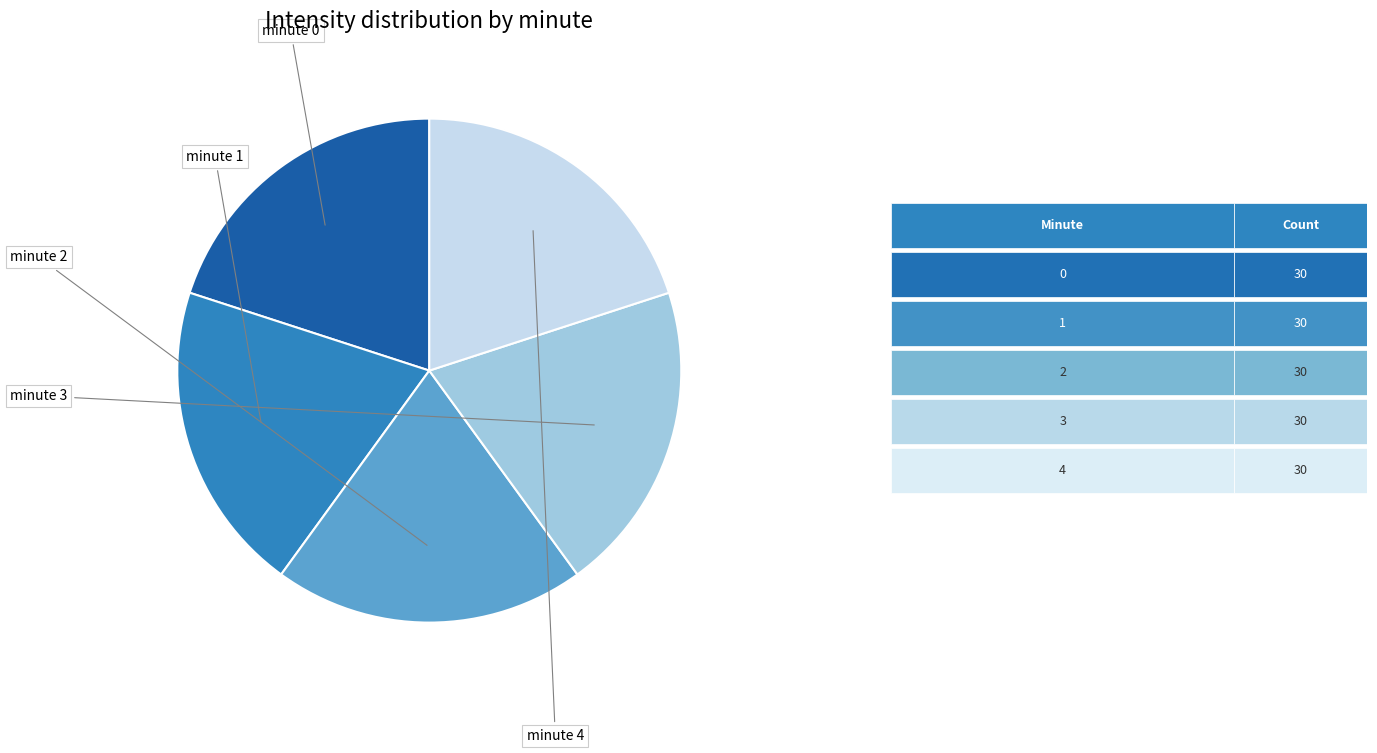

To the nearest percent, what is the average slice percentage?

20%